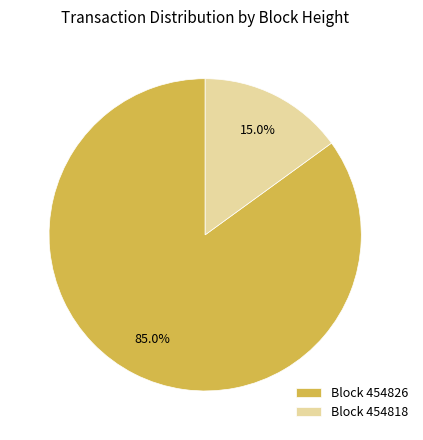

To the nearest percent, what is the difference between the largest and smallest slice percentages?

70%